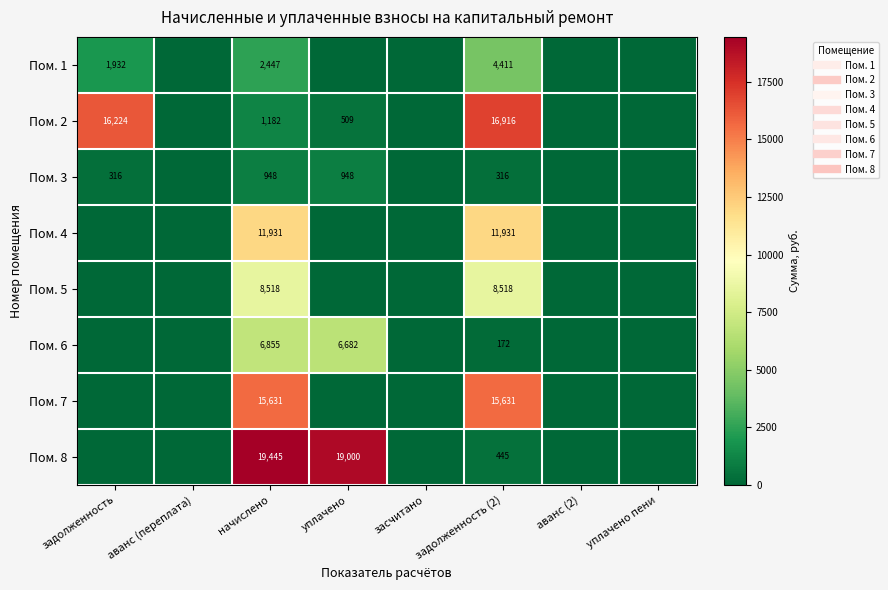

The value of Пом. 5 at задолженность is -5162.8. True or false?

False